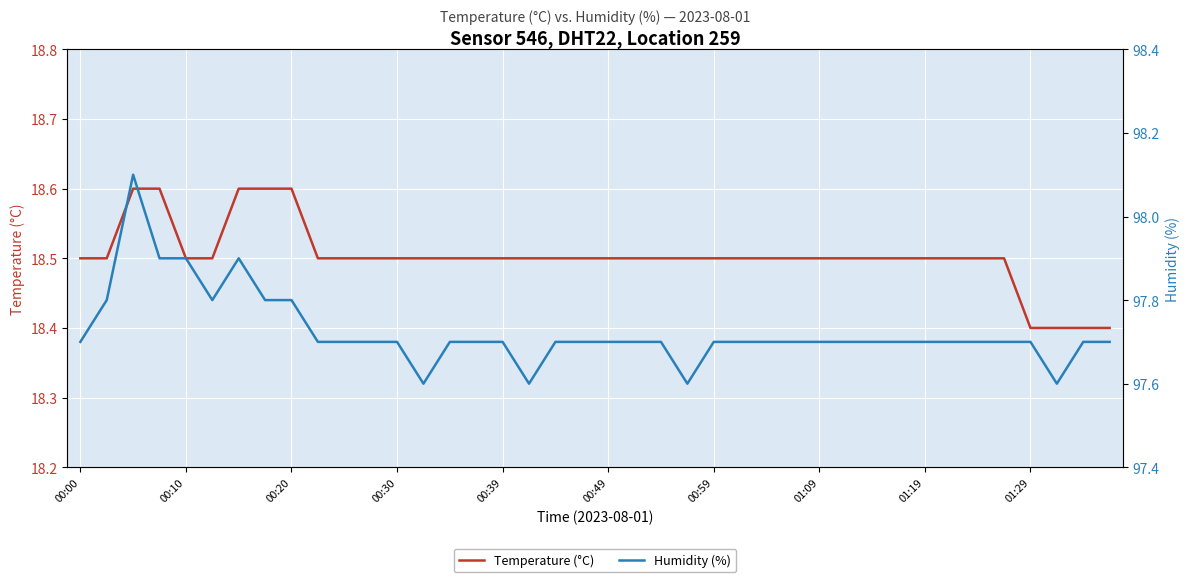

True or false: Temperature (°C) has a value of 18.5 at 34.

True